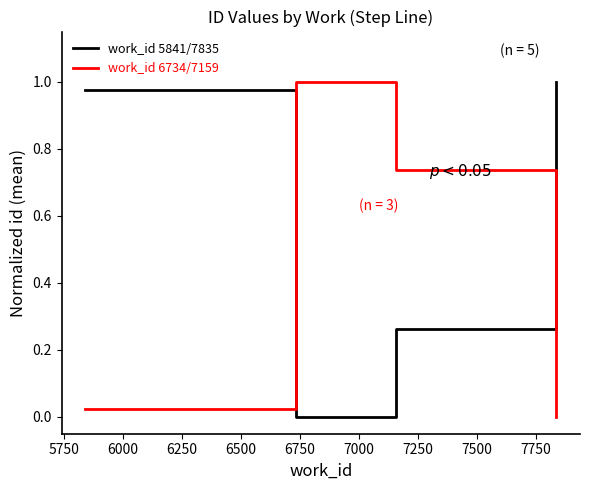

True or false: work_id 5841/7835 and work_id 6734/7159 intersect in this chart.

True